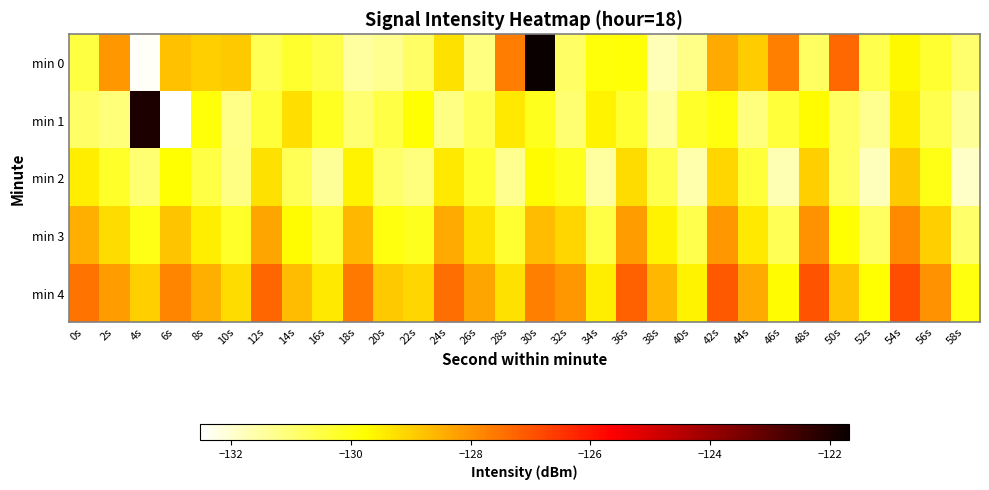

What is the difference between the highest and lowest values at 14s?

2.0